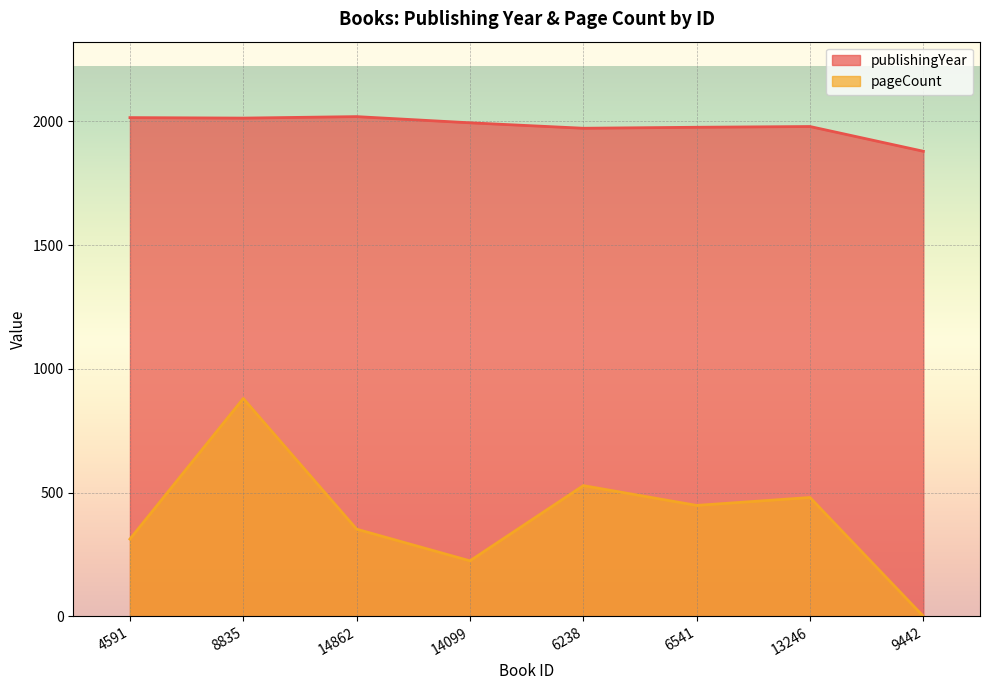

What position from the left is 9442?

8